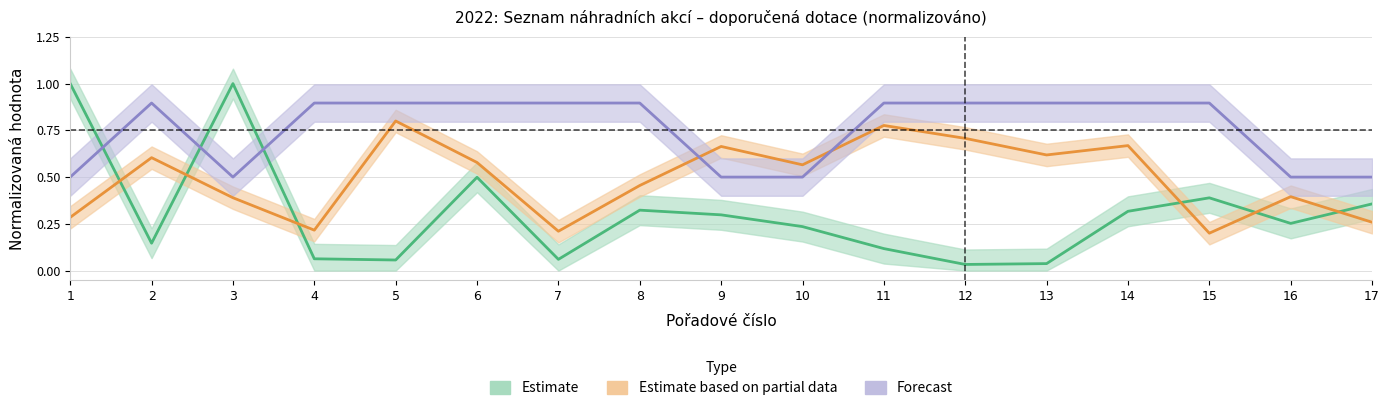

What is the value of the Estimate based on partial data point at the 5th from the left?

0.8